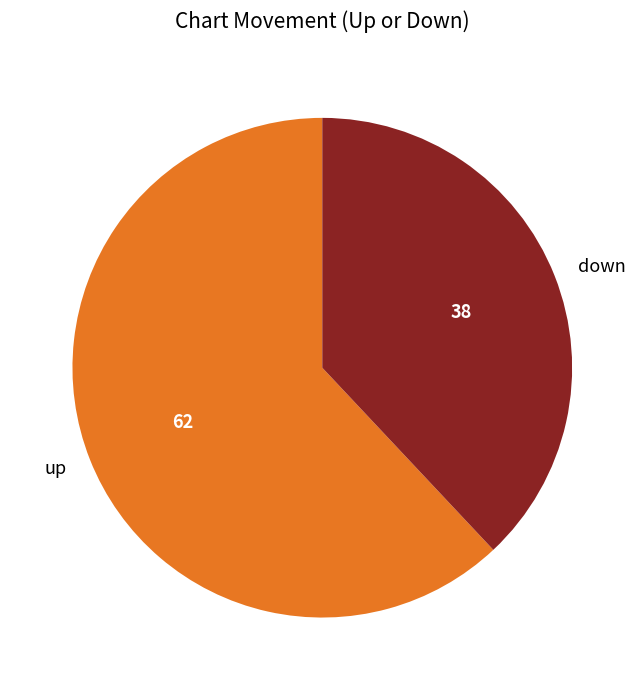

Which category accounts for the majority?

up